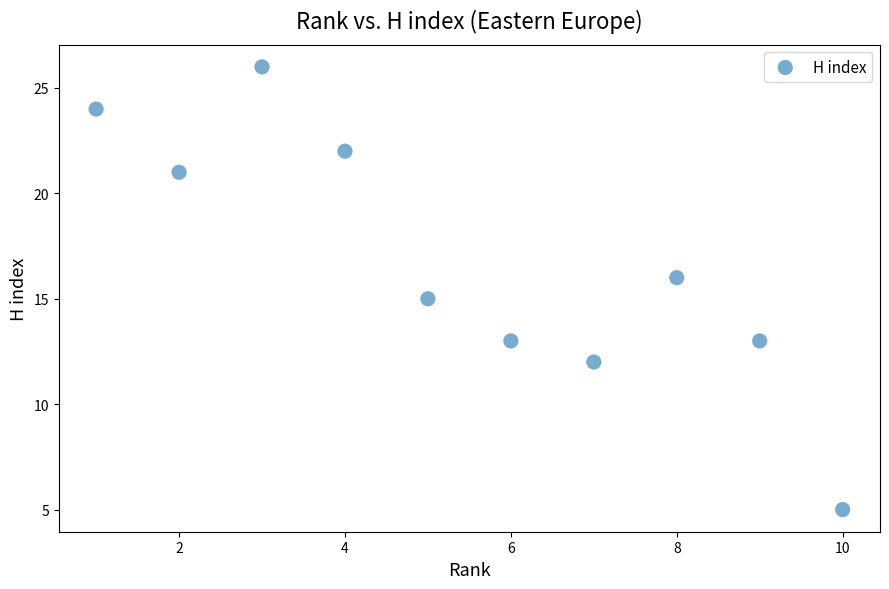

What is the range of Y values (max minus min)?

21